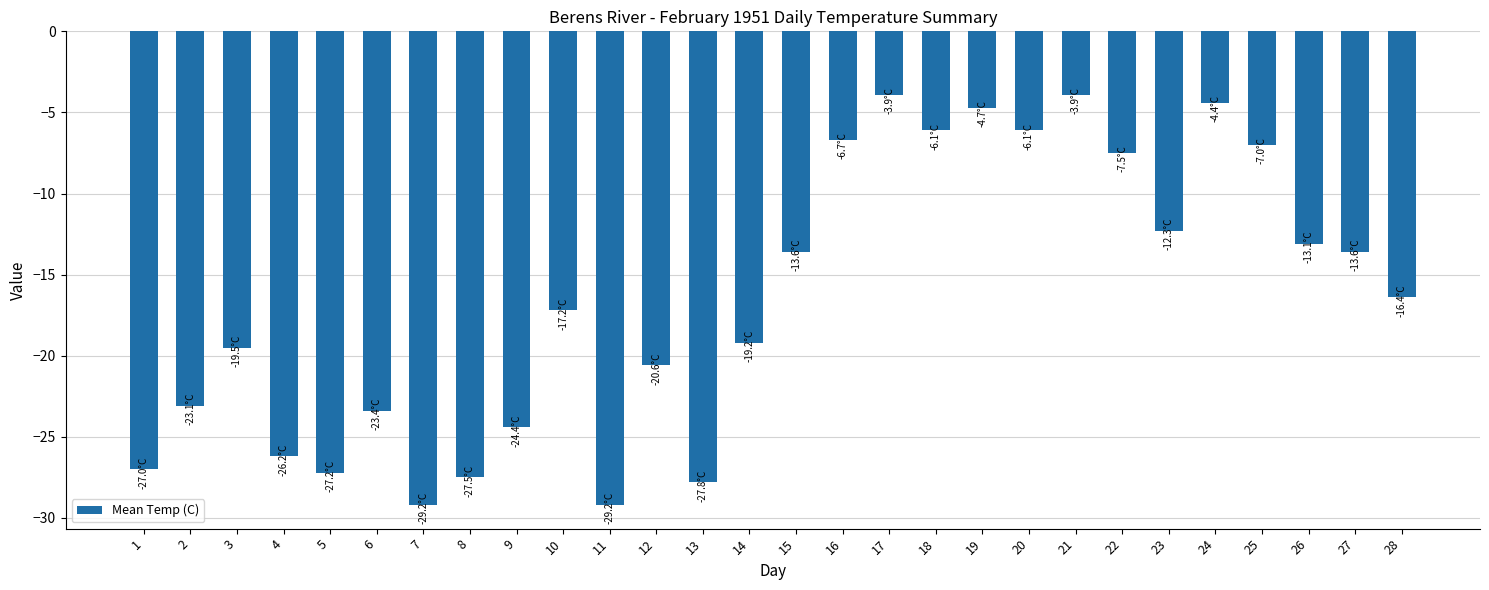

Reading left to right, list all the values displayed in this chart.

-27.0	-23.1	-19.5	-26.2	-27.2	-23.4	-29.2	-27.5	-24.4	-17.2	-29.2	-20.6	-27.8	-19.2	-13.6	-6.7	-3.9	-6.1	-4.7	-6.1	-3.9	-7.5	-12.3	-4.4	-7.0	-13.1	-13.6	-16.4